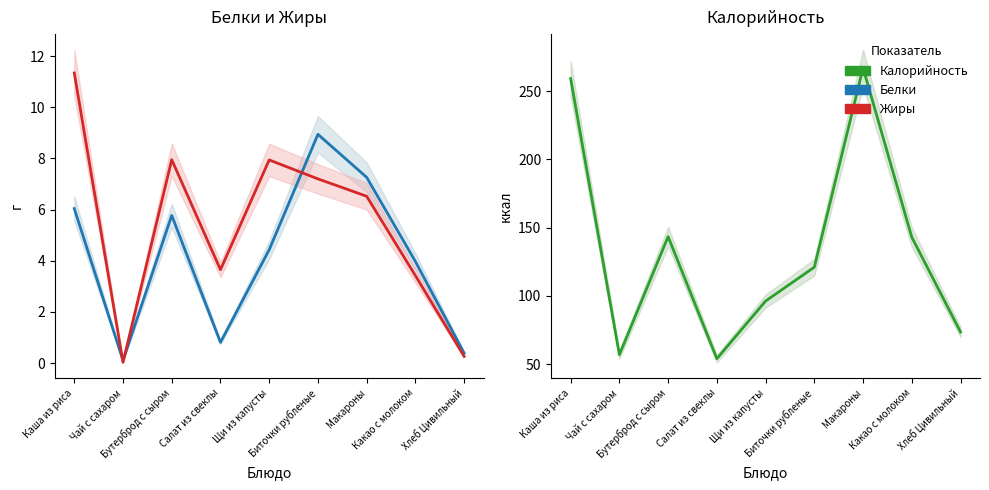

Reading left to right, transcribe all the data shown in this chart.

Белки: Каша из риса=6.0	Чай с сахаром=0.1	Бутерброд с сыром=5.8	Салат из свеклы=0.8	Щи из капусты=4.4	Биточки рубленые=8.9	Макароны=7.3	Какао с молоком=4.0	Хлеб Цивильный=0.4
Жиры: Каша из риса=11.3	Чай с сахаром=0.0	Бутерброд с сыром=8.0	Салат из свеклы=3.6	Щи из капусты=7.9	Биточки рубленые=7.2	Макароны=6.5	Какао с молоком=3.4	Хлеб Цивильный=0.3
Калорийность: Каша из риса=259.2	Чай с сахаром=56.9	Бутерброд с сыром=143.4	Салат из свеклы=53.9	Щи из капусты=96.2	Биточки рубленые=121.0	Макароны=267.0	Какао с молоком=143.0	Хлеб Цивильный=73.5